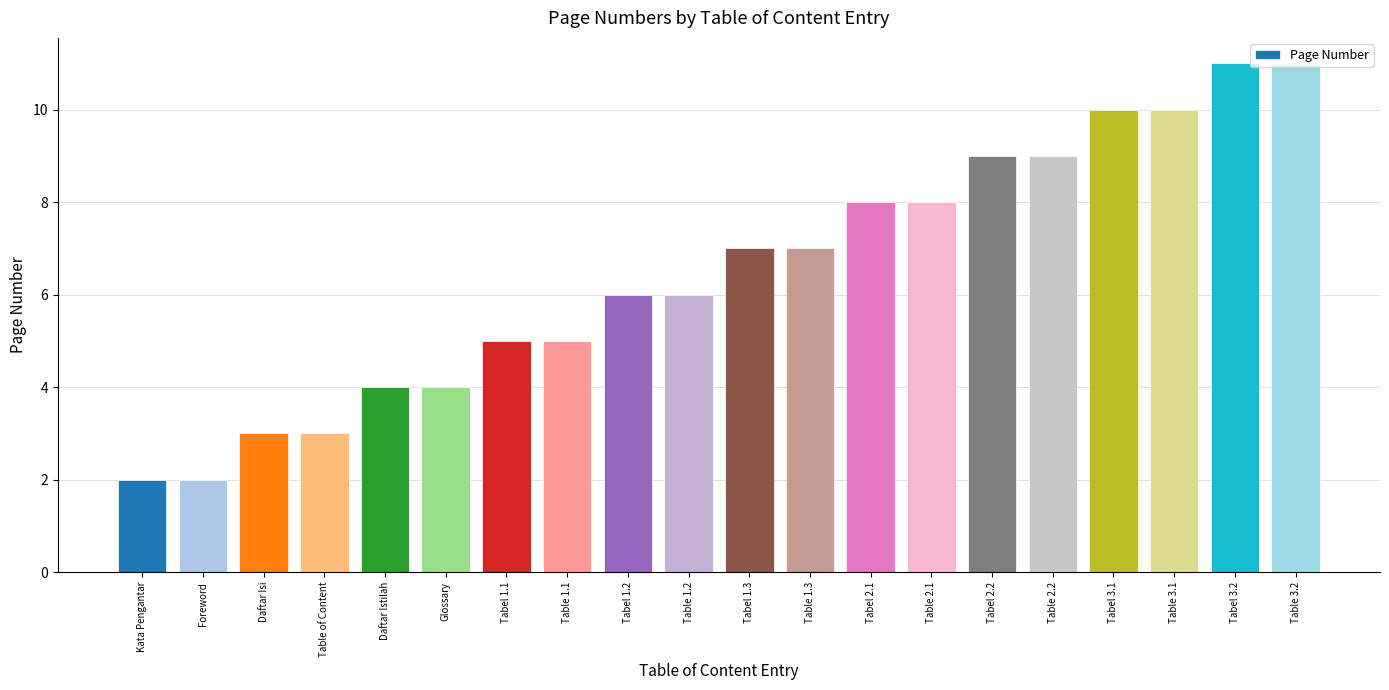

What is the maximum value shown in the chart?

11